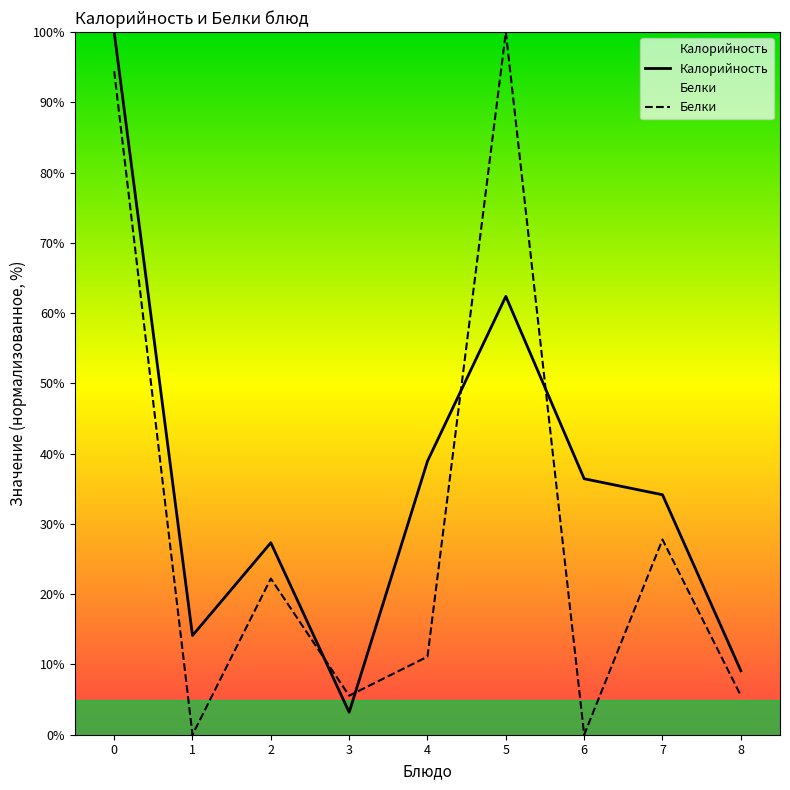

What are all the series names shown in the legend?

Калорийность, Белки